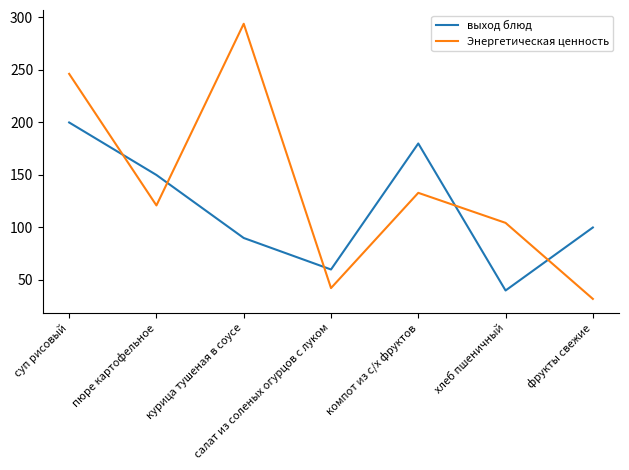

How many series are shown in this chart?

2